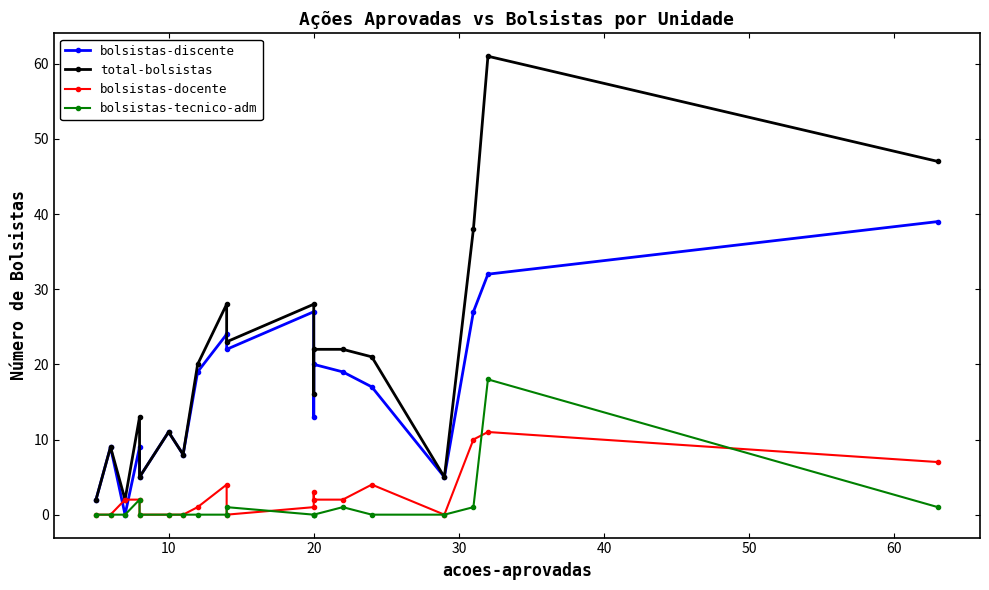

Does the chart display data point markers on the line(s)?

Yes